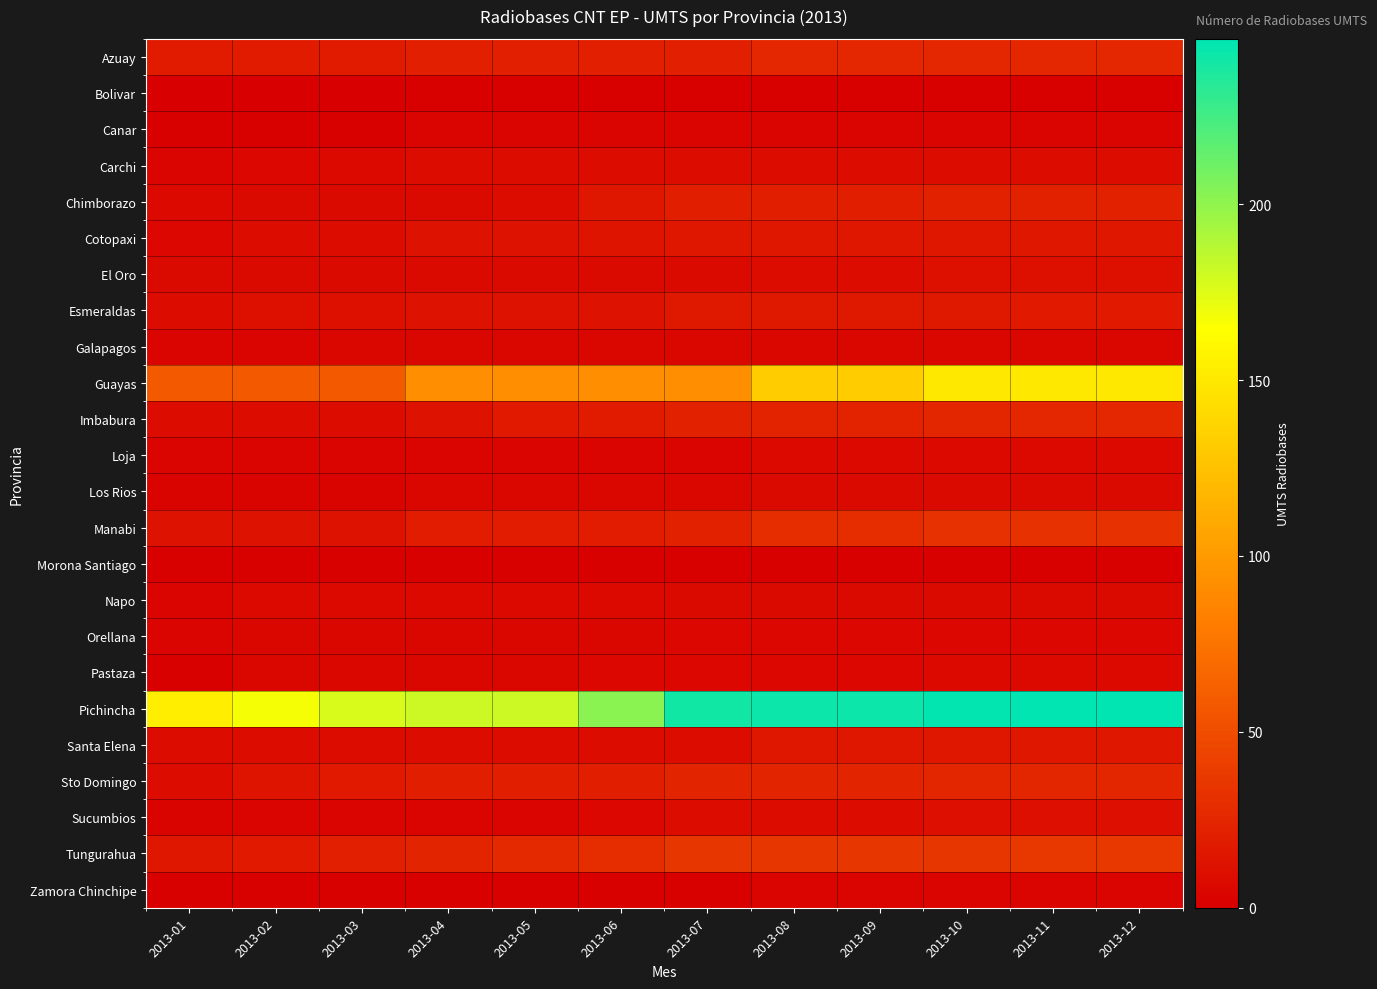

Count the number of categories in the chart.

12